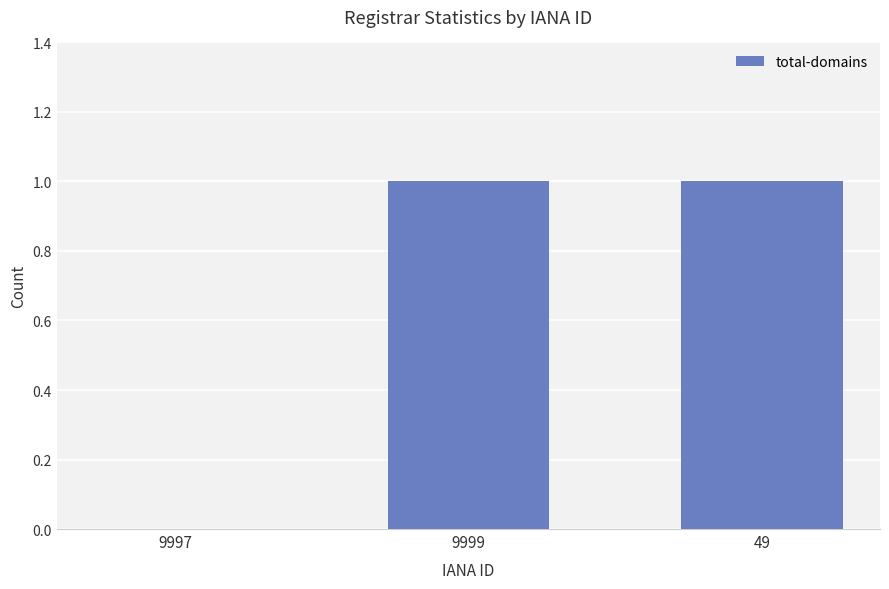

Reading right to left, transcribe all the data shown in this chart.

1	1	0